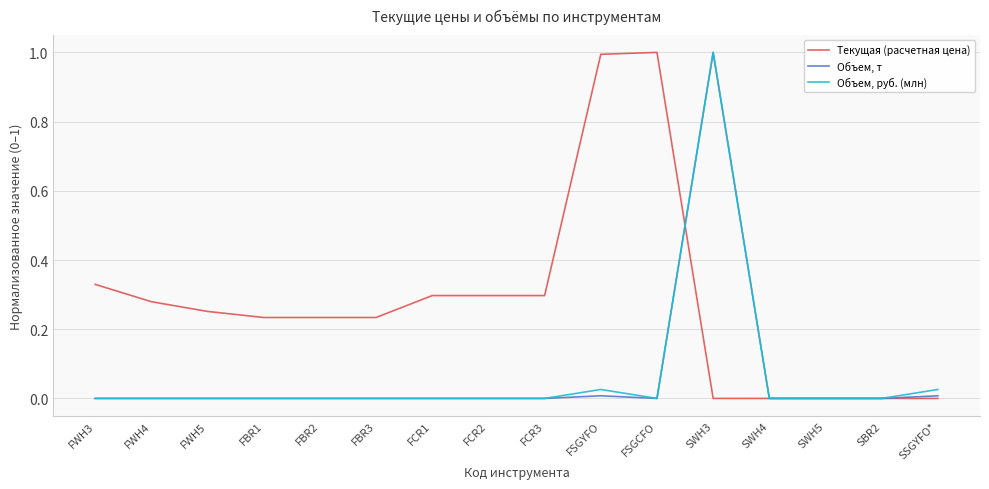

What position from the left is FWH3?

1